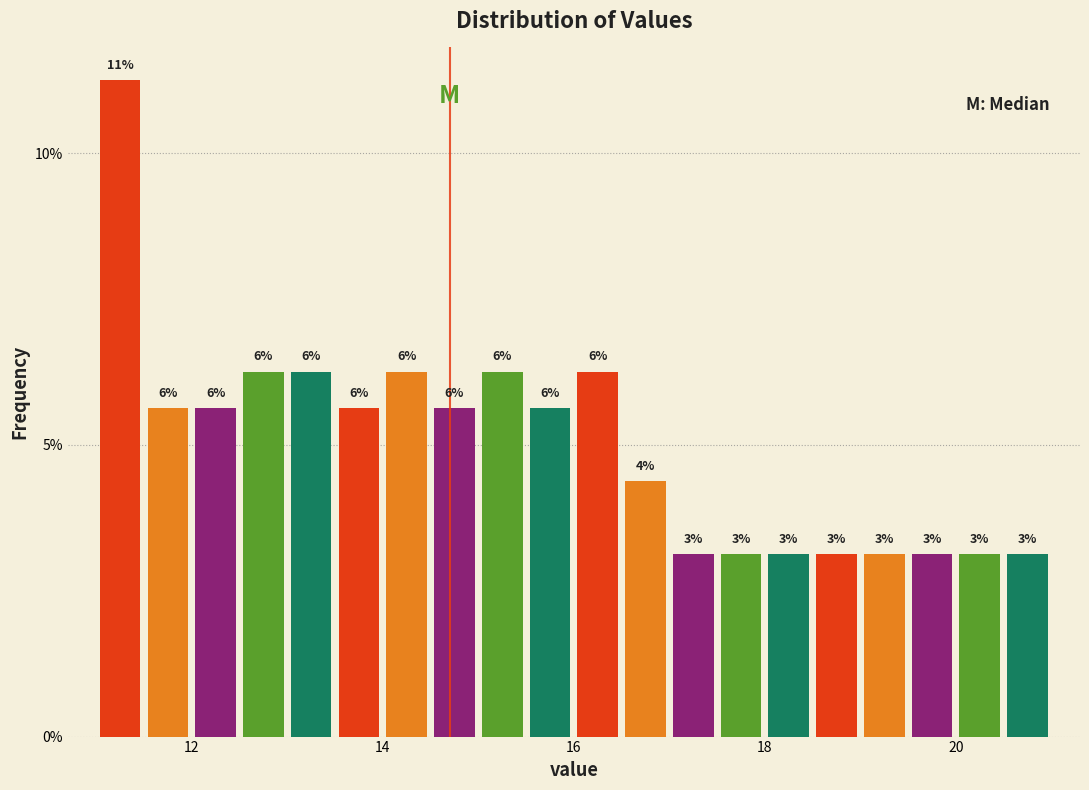

Read against the x-axis, roughly where is the centre of the tallest bar?

11.2